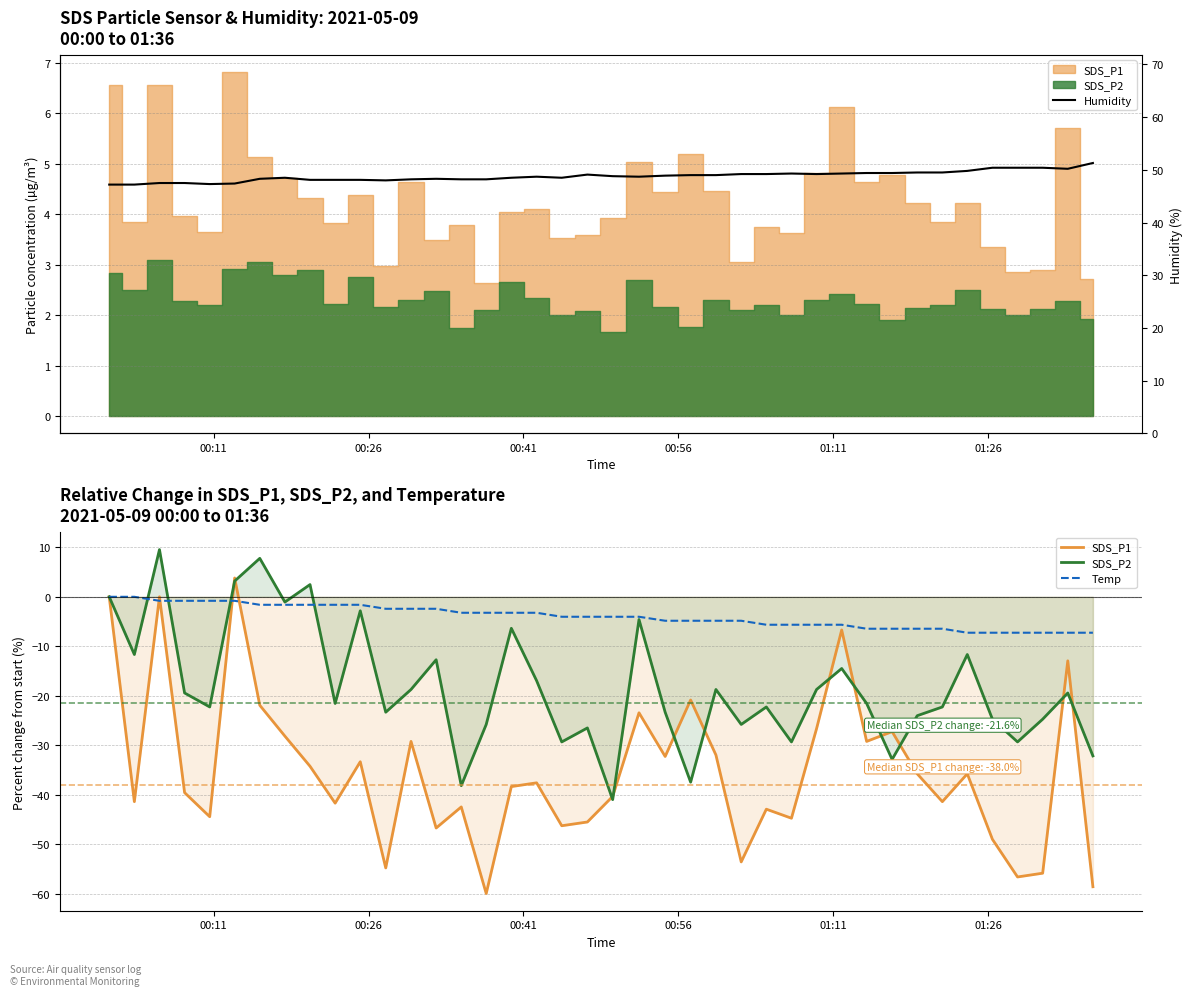

How many values in the Temp series exceed -4?

18